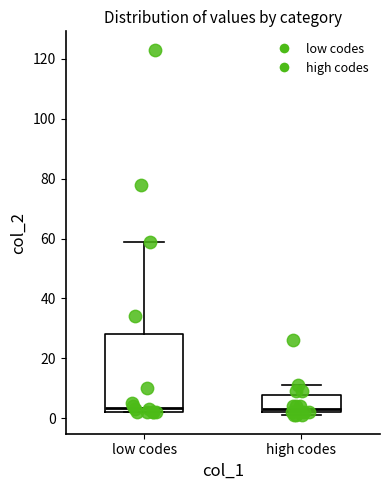

Reading left to right, transcribe this box plot: for each box, give where its median line is, the range the box spans, and where its two whiskers end, as read against the y-axis. The values are not printed on the chart, so give them approximately, as read against the axis.

low codes: median 4, box 2 to 28, whiskers 2 to 60
high codes: median 4, box 2 to 8, whiskers 2 (just below the box's lower edge) to 12